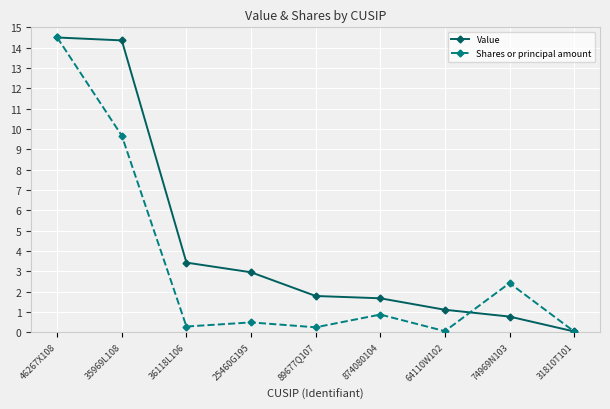

What is the label of the 9th point from the right?

46267X108